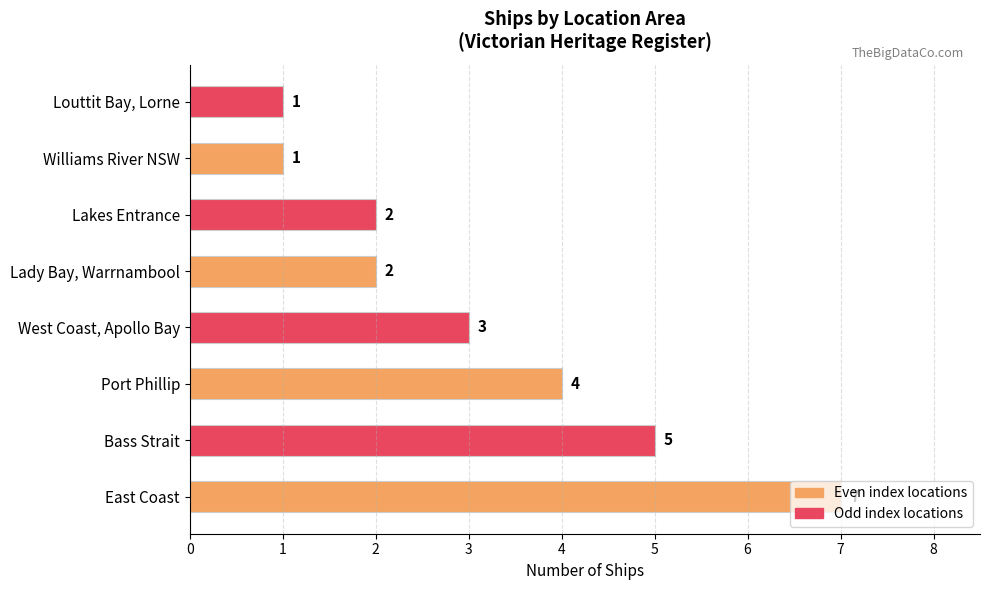

How many distinct data groups are displayed?

1